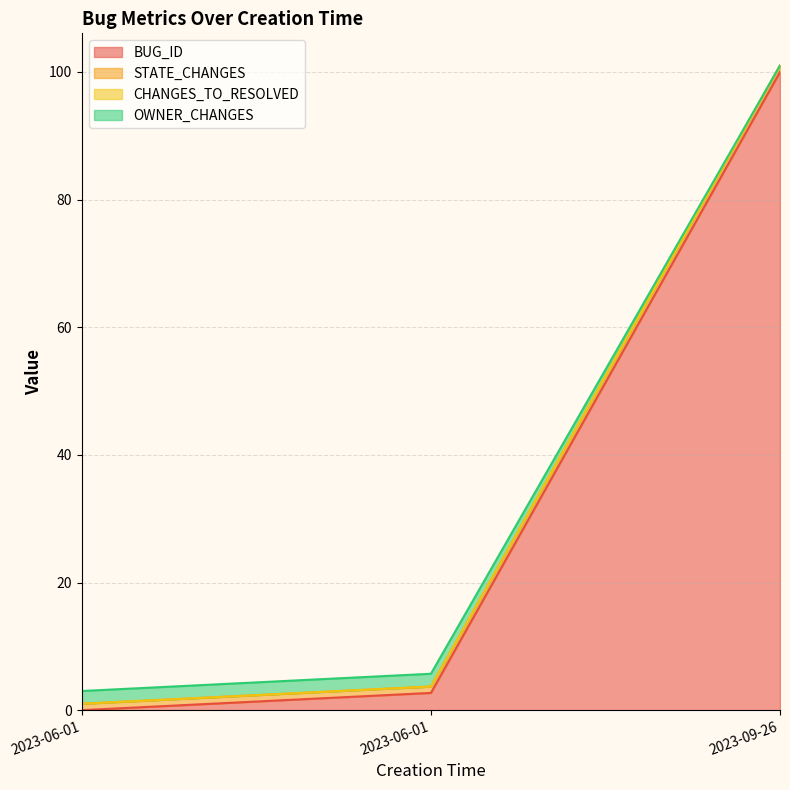

What is the highest value of the BUG_ID series?

100.0